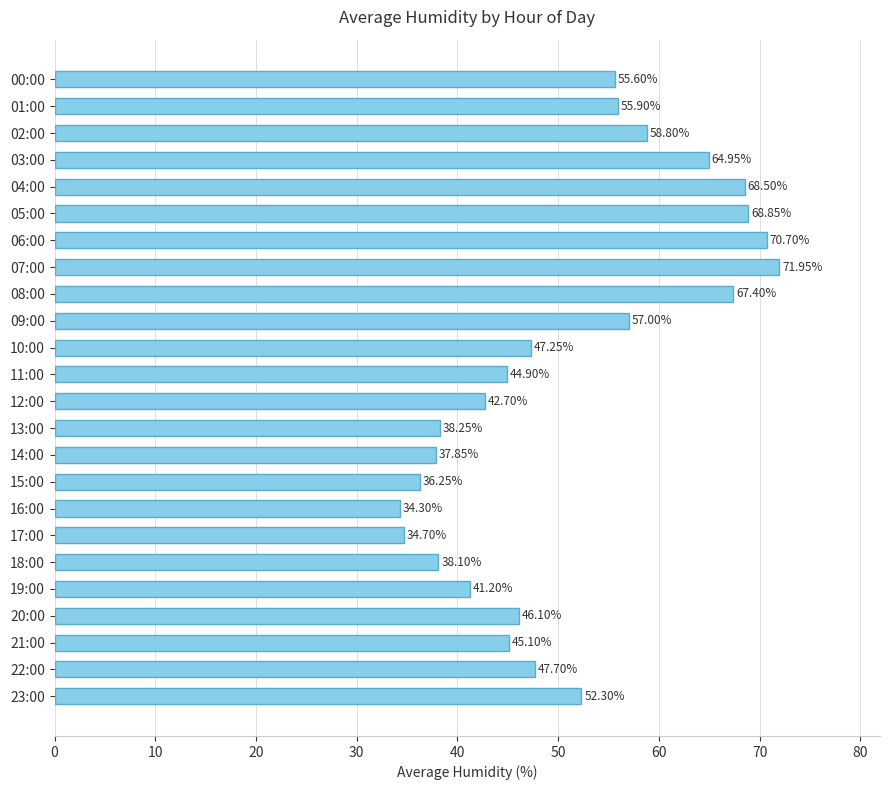

List the labels in order of value, smallest first.

16:00, 17:00, 15:00, 14:00, 18:00, 13:00, 19:00, 12:00, 11:00, 21:00, 20:00, 10:00, 22:00, 23:00, 00:00, 01:00, 09:00, 02:00, 03:00, 08:00, 04:00, 05:00, 06:00, 07:00